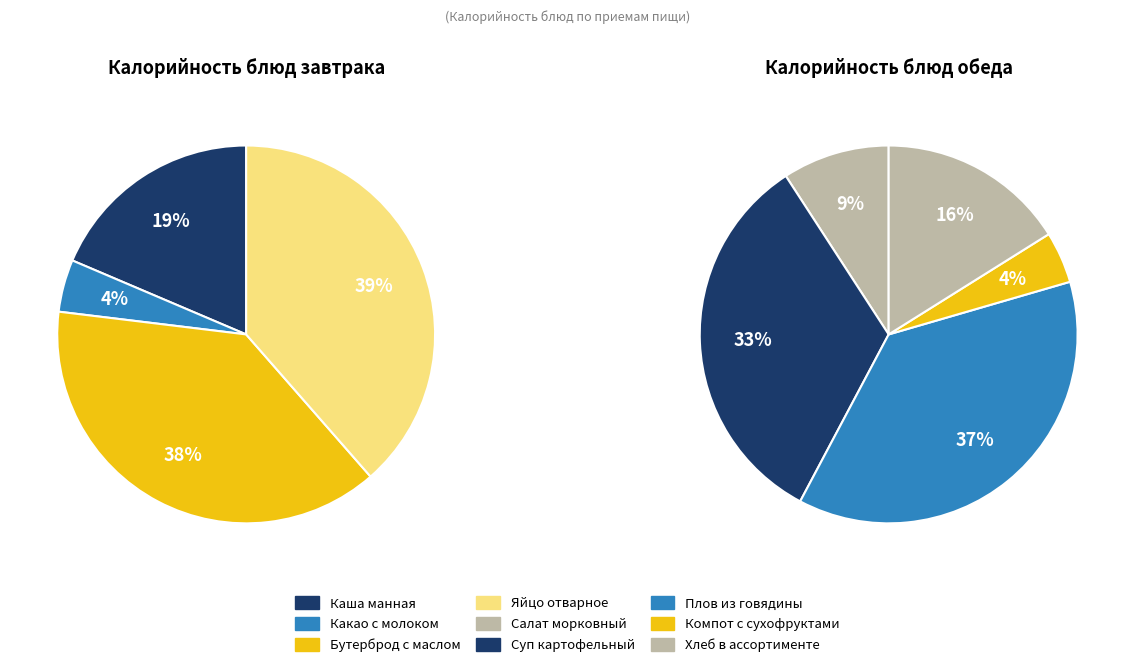

Which category has the smallest portion of the pie?

Компот с сухофруктами